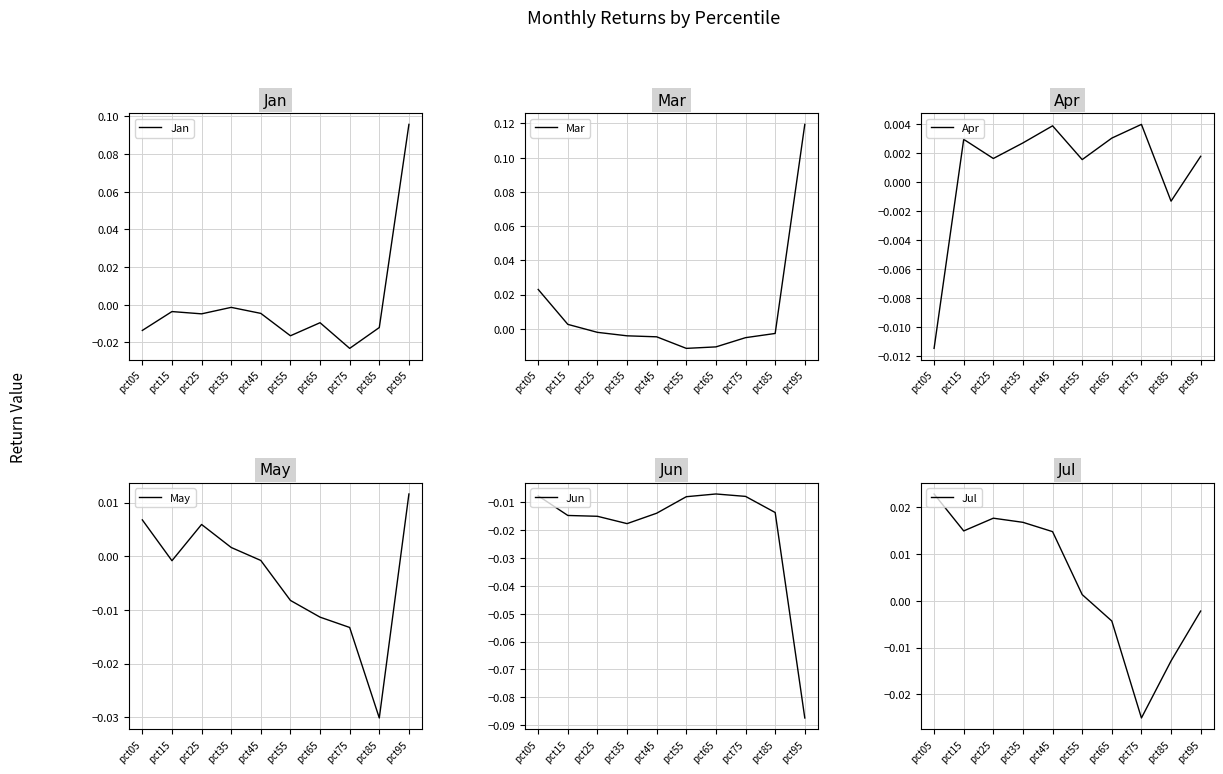

The Mar series shows -0.0 at pct55. True or false?

False